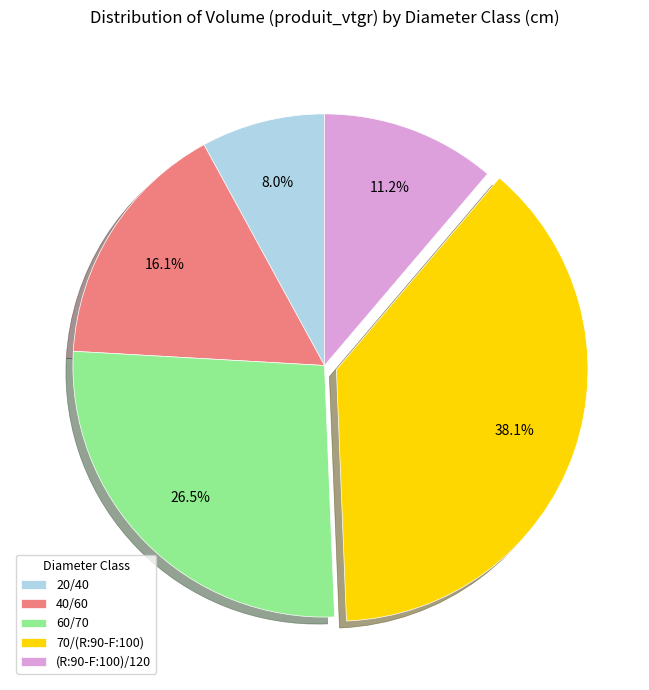

To the nearest percent, what is the average slice percentage?

20%